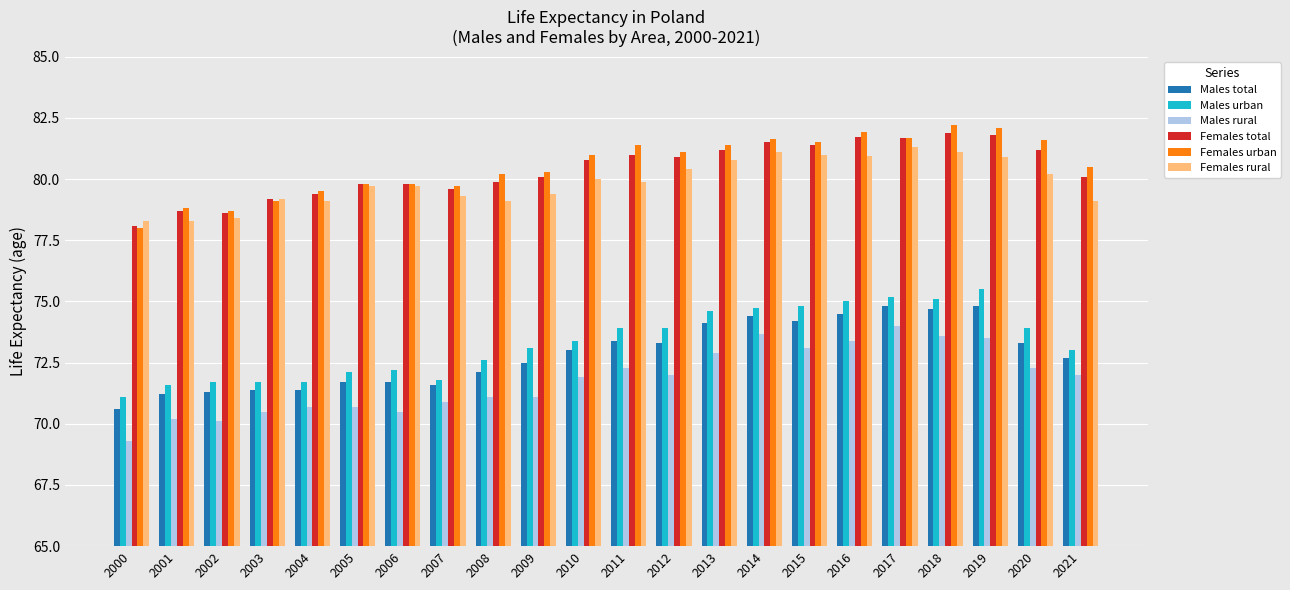

At how many categories does at least one series exceed 69?

22